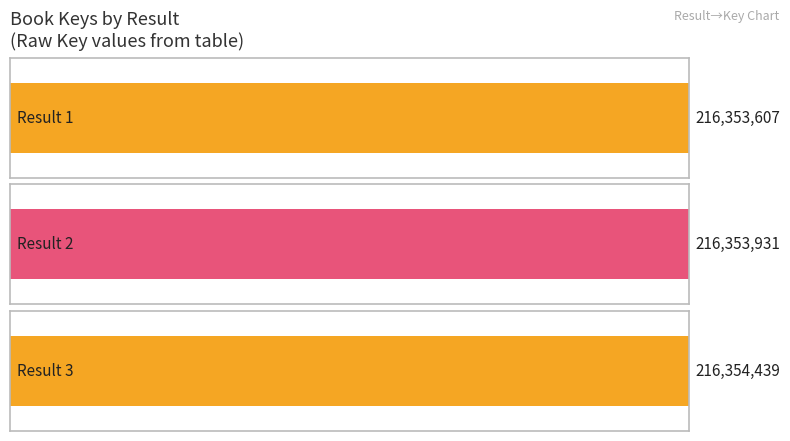

True or false: the data shows 216354439 at 3.

True